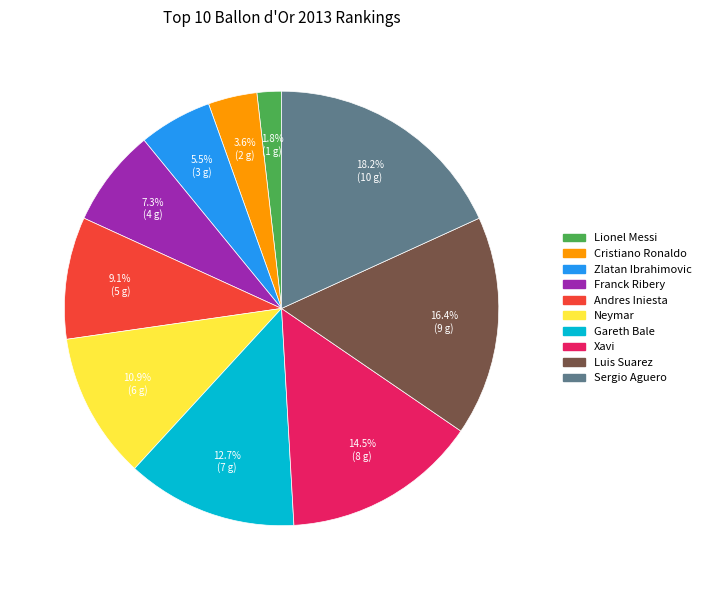

Count the number of slices in the pie.

10